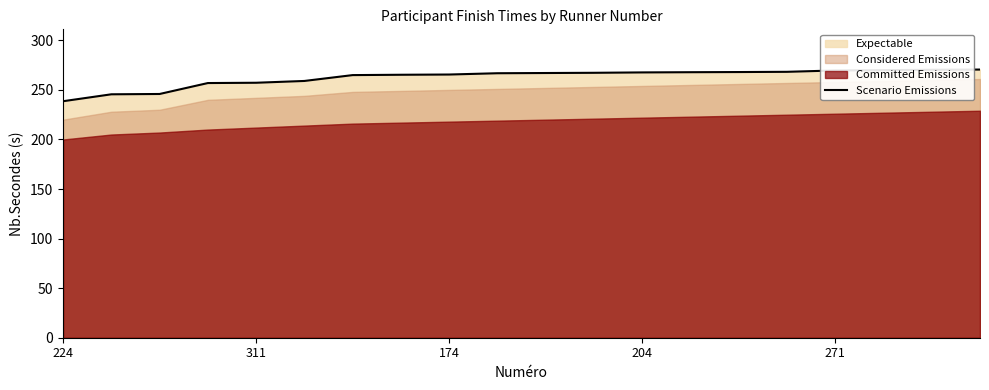

At which label does Scenario Emissions reach its minimum?

224